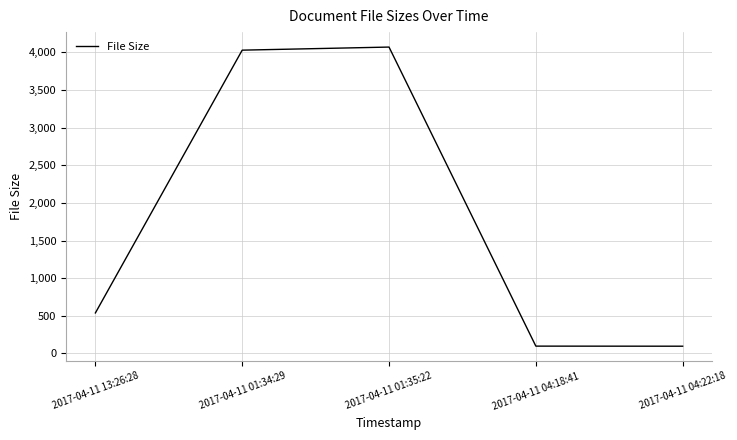

Is it true that the value at 2017-04-11 04:22:18 is 96?

True